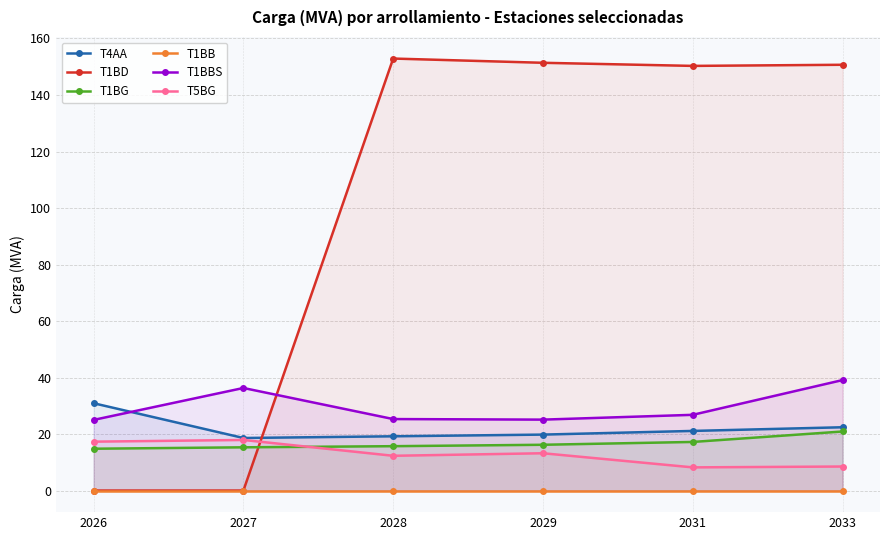

Reading left to right, transcribe all the data shown in this chart.

T4AA: 2026=30.9	2027=18.6	2028=19.2	2029=19.8	2031=21.1	2033=22.4
T1BD: 2026=0.0	2027=0.0	2028=152.9	2029=151.4	2031=150.3	2033=150.7
T1BG: 2026=14.8	2027=15.3	2028=15.7	2029=16.2	2031=17.2	2033=20.9
T1BB: 2026=0.0	2027=0.0	2028=0.0	2029=0.0	2031=0.0	2033=0.0
T1BBS: 2026=25.0	2027=36.3	2028=25.3	2029=25.1	2031=26.8	2033=39.1
T5BG: 2026=17.3	2027=17.9	2028=12.3	2029=13.2	2031=8.2	2033=8.5